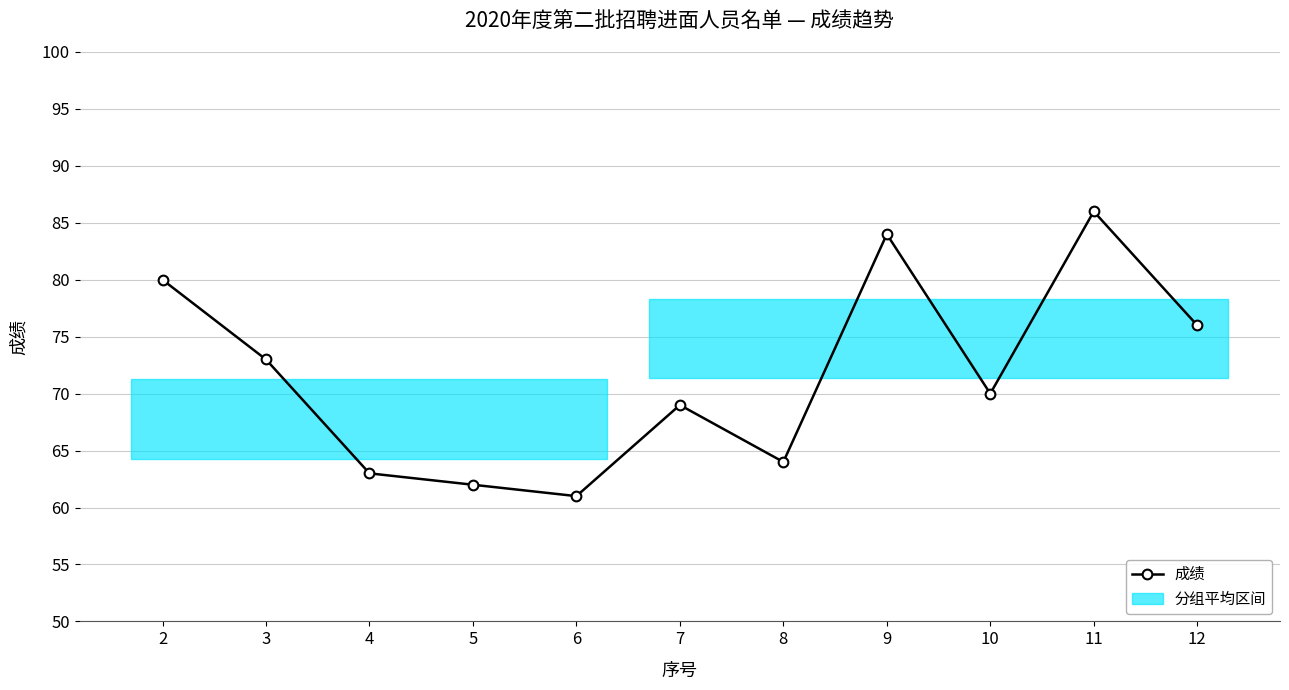

Which category has the lowest value across all series?

6